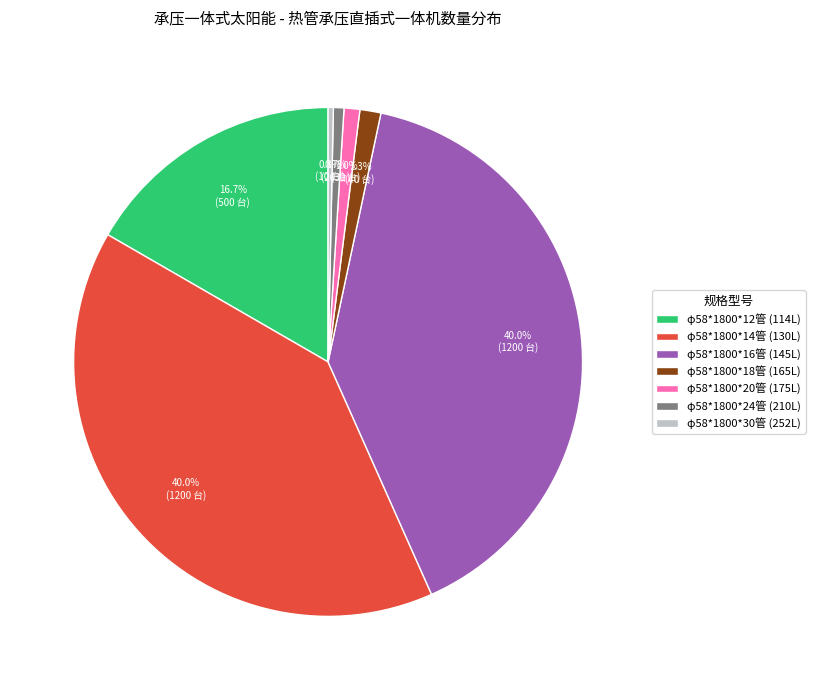

How many segments does this pie chart have?

7